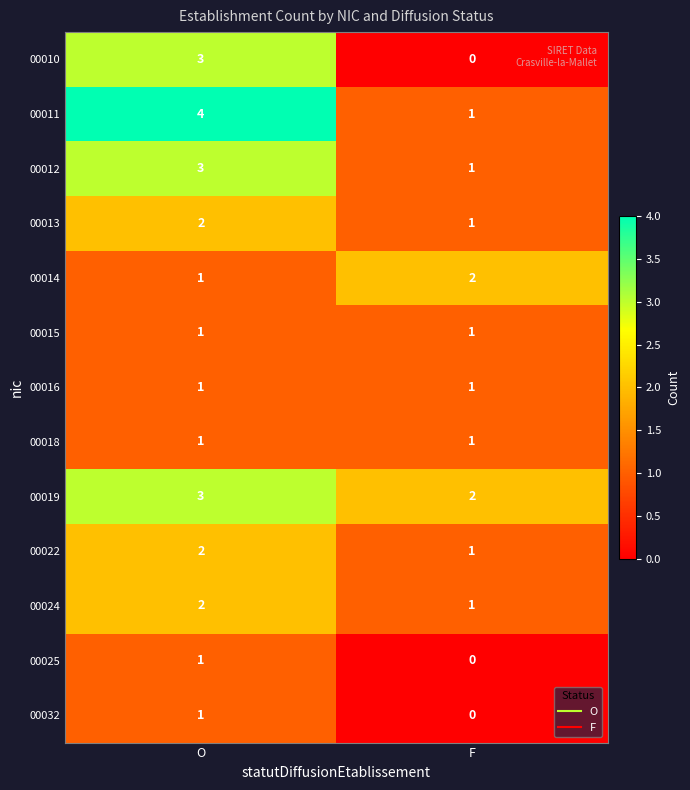

Count the number of categories in the chart.

2